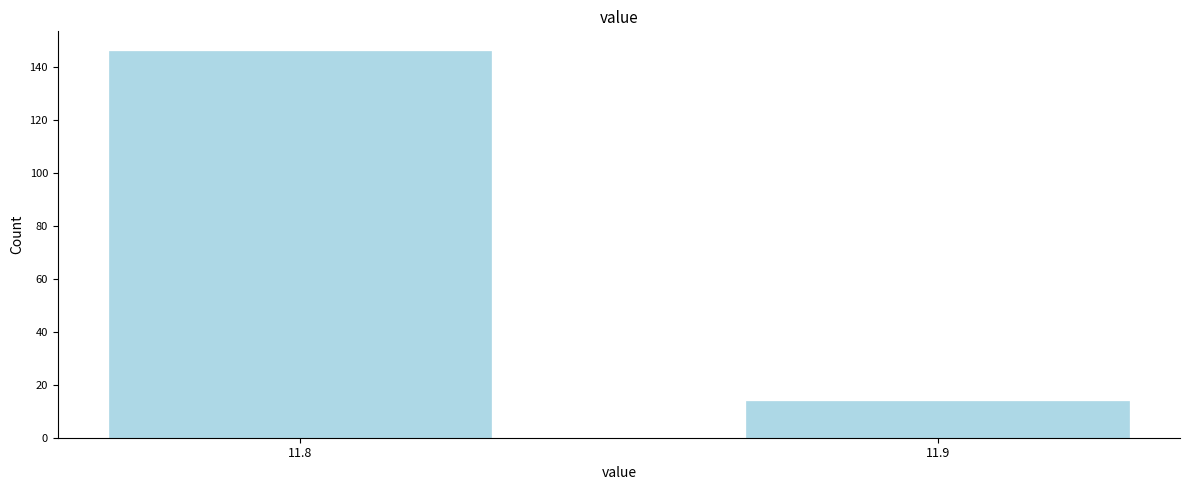

Reading right to left, what are all the values shown in this chart?

11.9=14	11.8=146